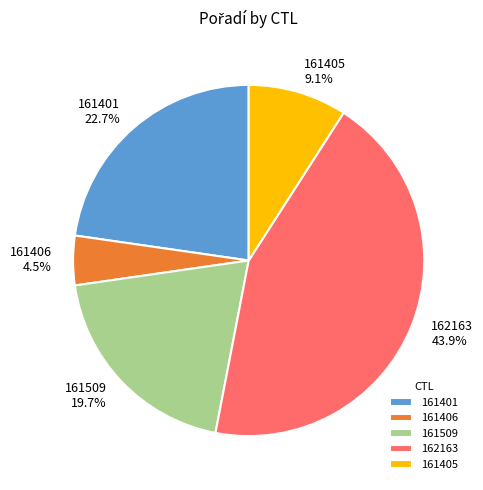

What percentage is the 161405 slice, to the nearest percent?

9%